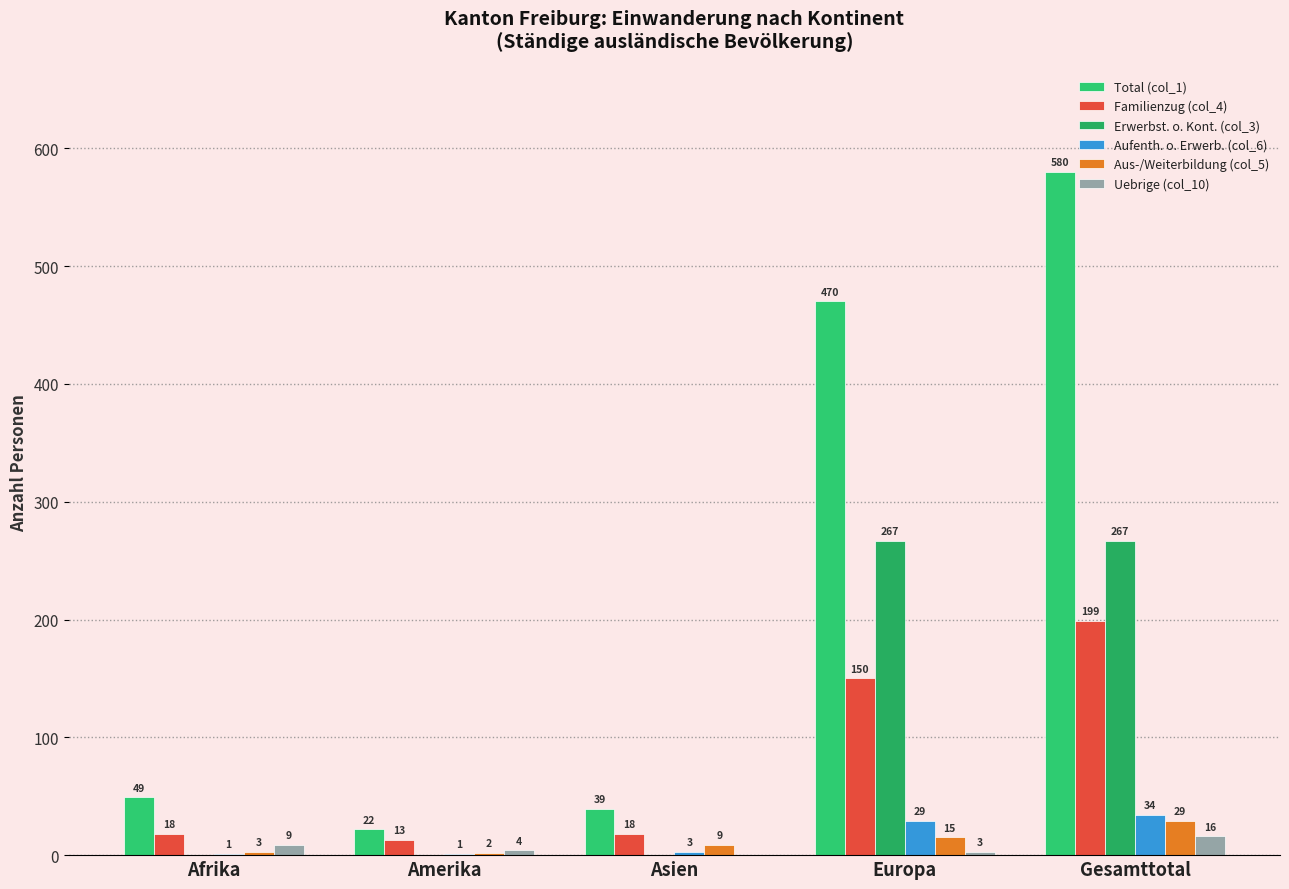

At which label is Total (col_1) closest to 301?

Europa